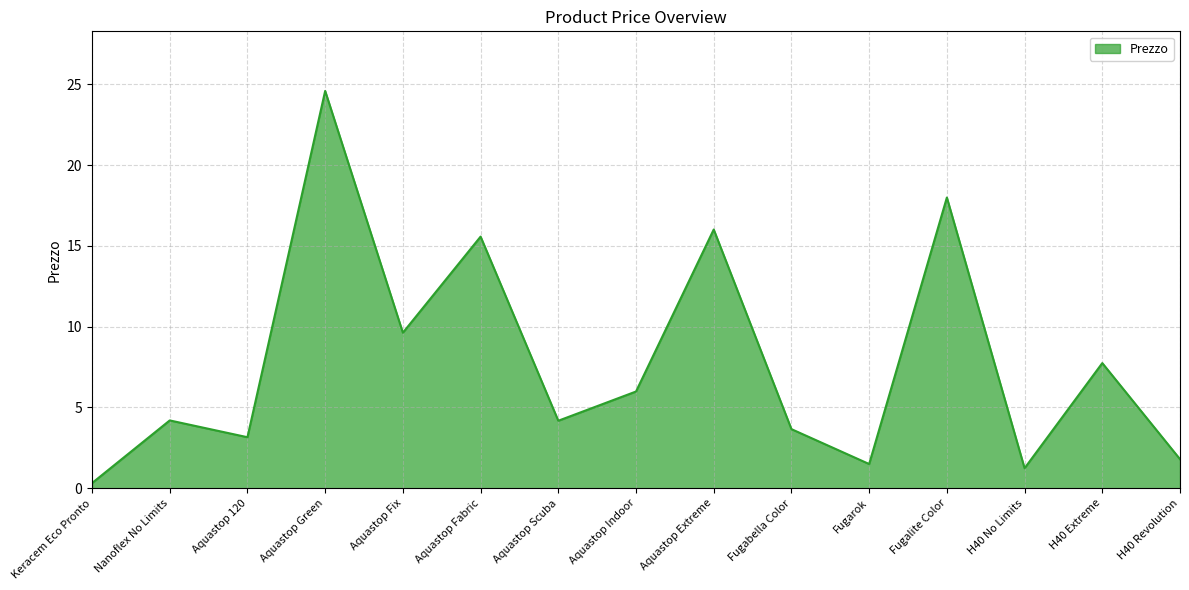

What is the difference between the maximum and second lowest values?

23.4